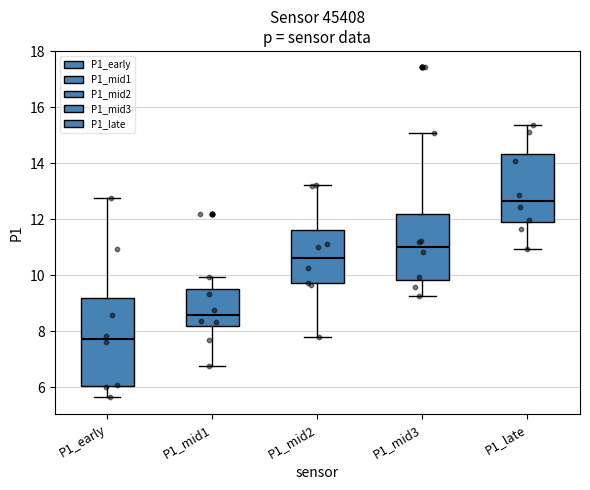

Reading left to right, read every box against the y-axis: the position of its median line, the range the box covers, and the ends of its whiskers. The values are not printed on the chart, so give them approximately, as read against the axis.

P1_early: median 7.8, box 6.0 to 9.2, whiskers 5.6 to 12.8
P1_mid1: median 8.6, box 8.2 to 9.6, whiskers 6.8 to 10.0
P1_mid2: median 10.6, box 9.8 to 11.6, whiskers 7.8 to 13.2
P1_mid3: median 11.0, box 9.8 to 12.2, whiskers 9.2 to 15.0
P1_late: median 12.6, box 11.8 to 14.4, whiskers 11.0 to 15.4